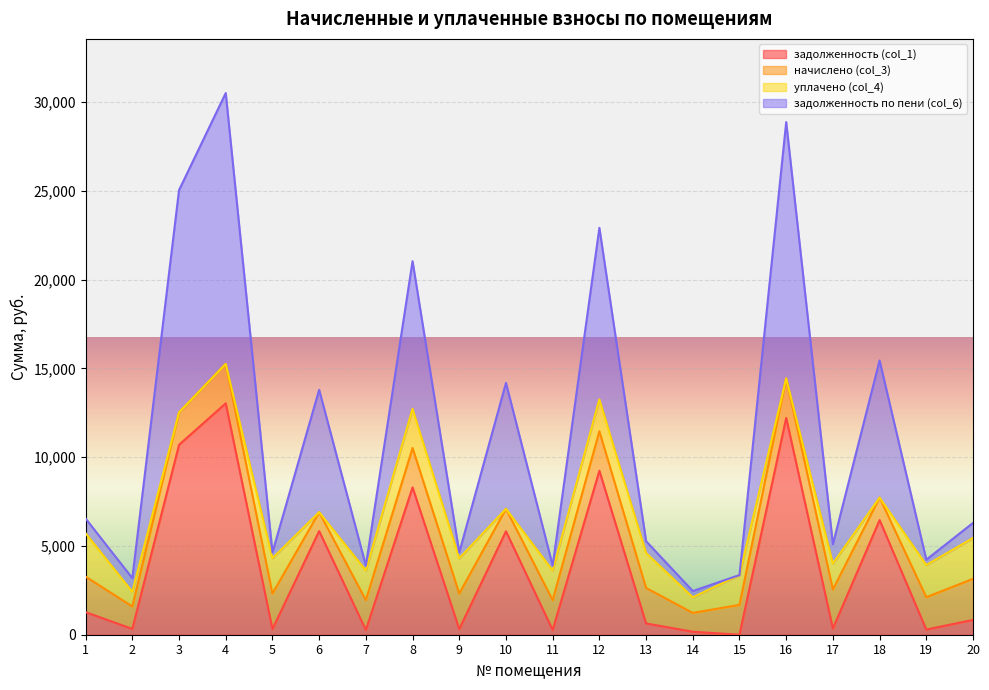

Is the value of задолженность по пени (col_6) at 9 greater than the value of задолженность (col_1) at 20?

Yes